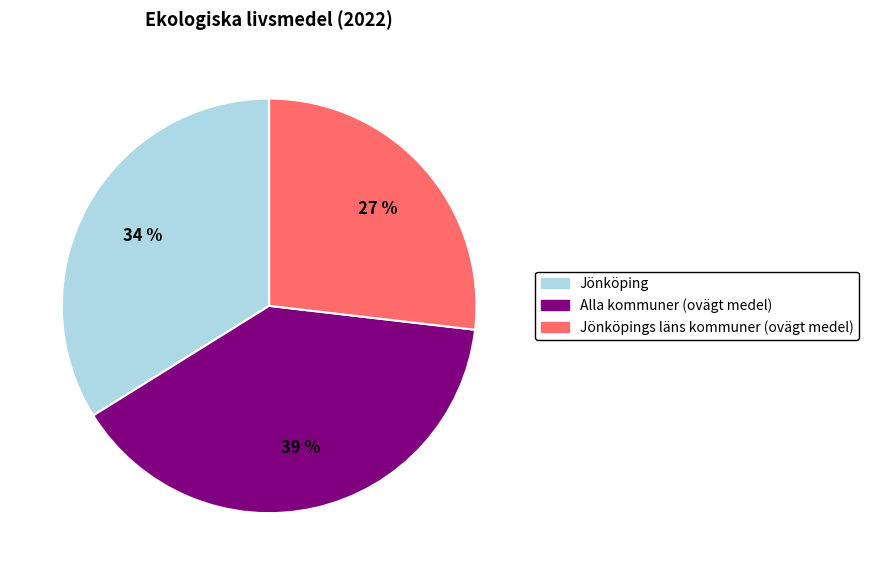

How many slices are in this pie chart?

3